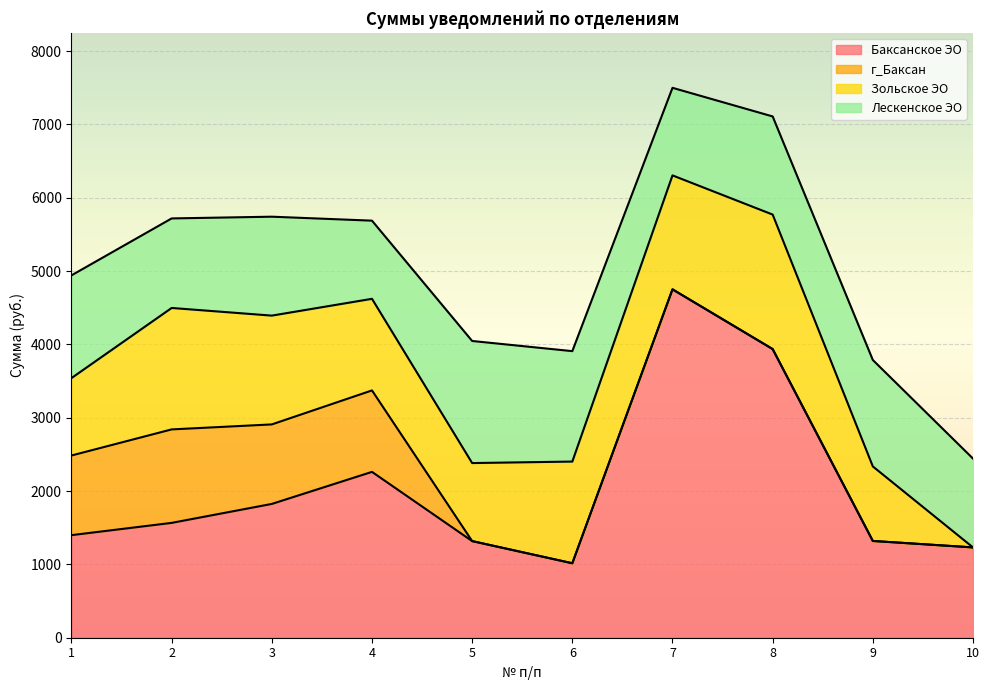

Which series has the widest spread of values?

Баксанское ЭО